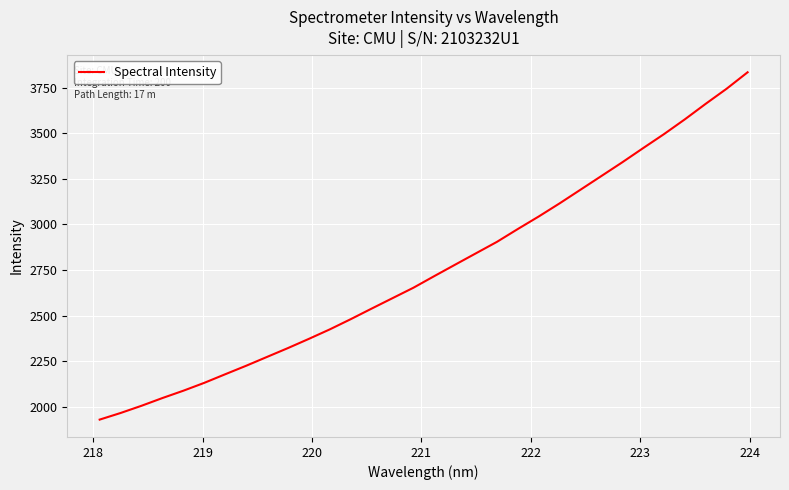

What is the greatest value displayed?

3833.9